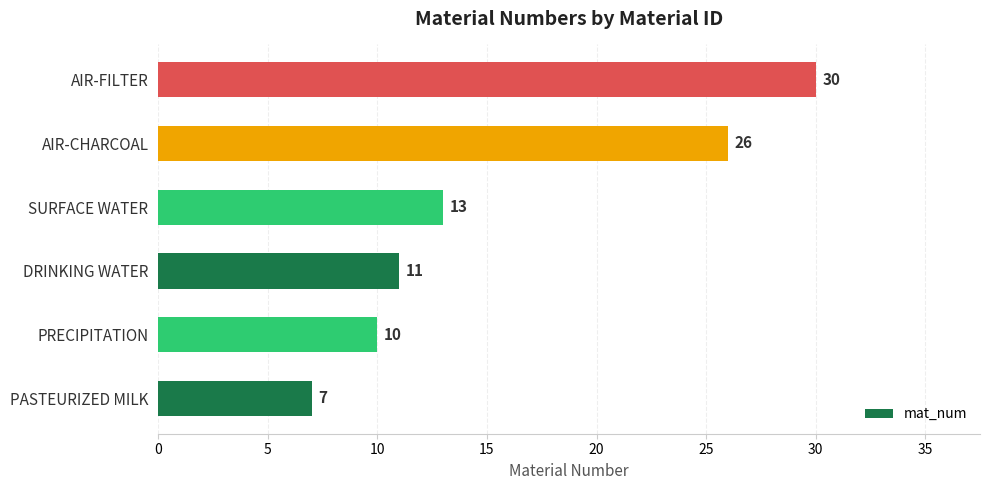

Rank the categories by value from lowest to highest.

PASTEURIZED MILK, PRECIPITATION, DRINKING WATER, SURFACE WATER, AIR-CHARCOAL, AIR-FILTER